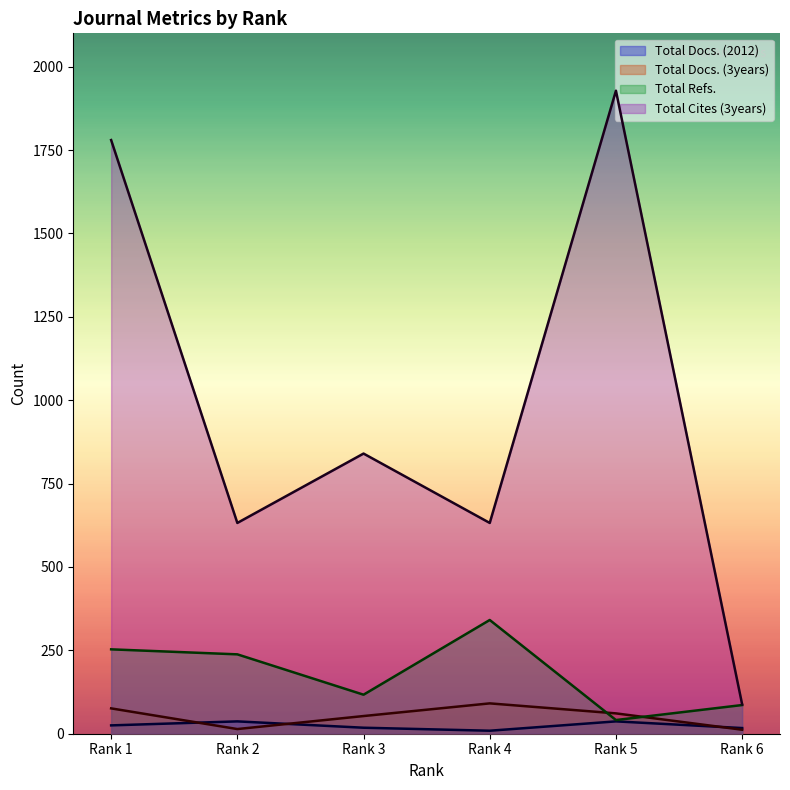

What is the sum of all Total Docs. (2012) values?

143